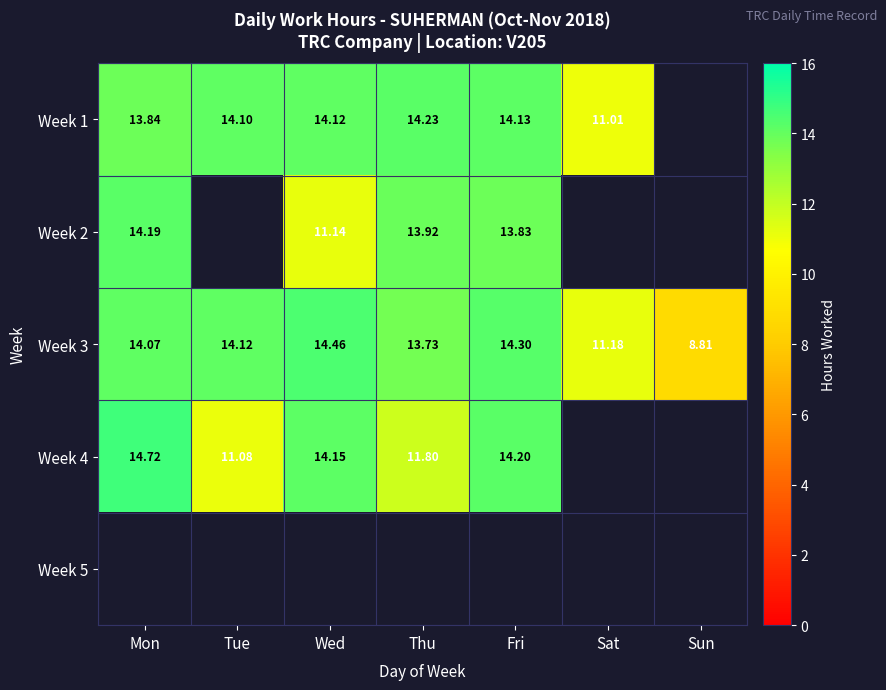

The Week 2 series shows 13.8 at Fri. True or false?

True